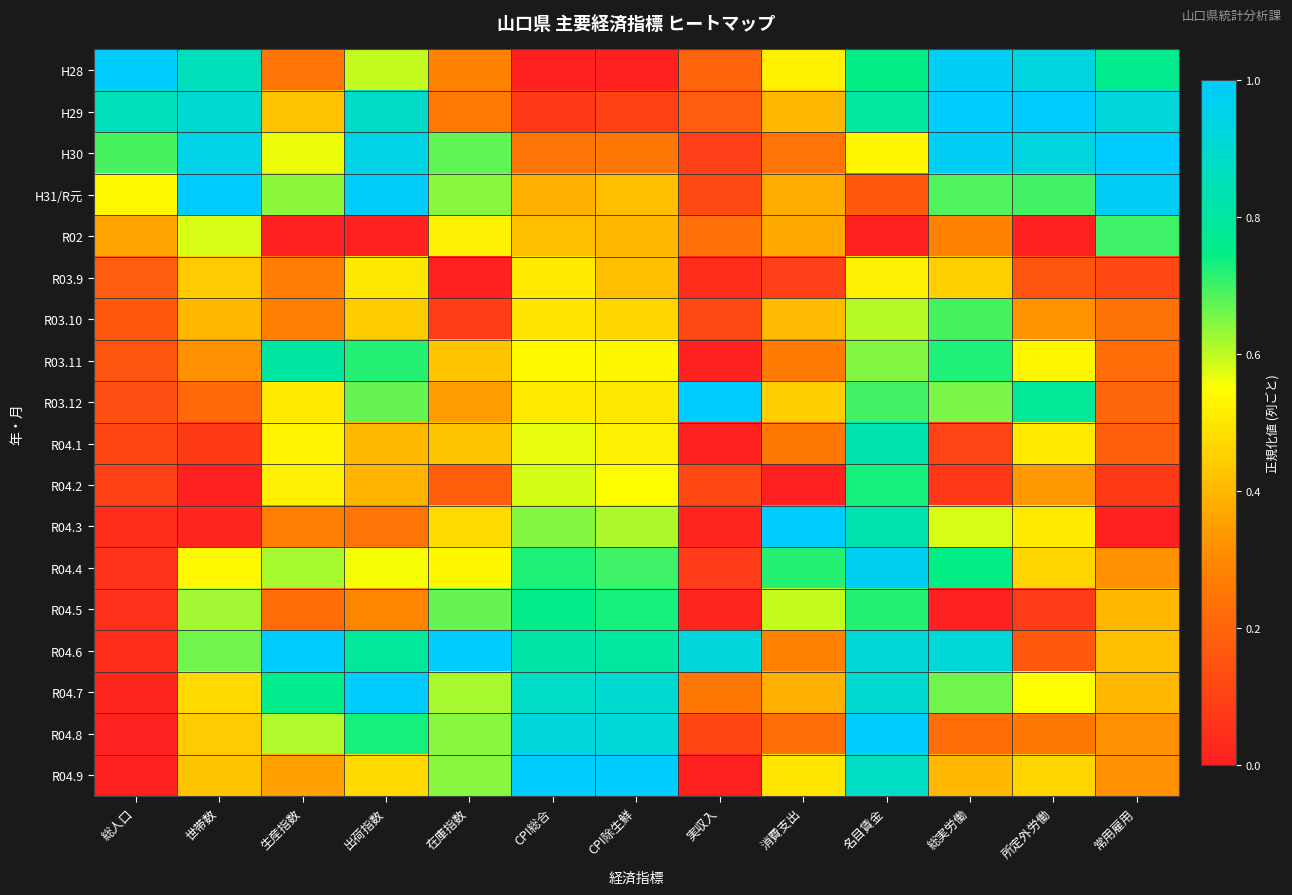

At which category does the chart reach its minimum across all series?

CPI総合